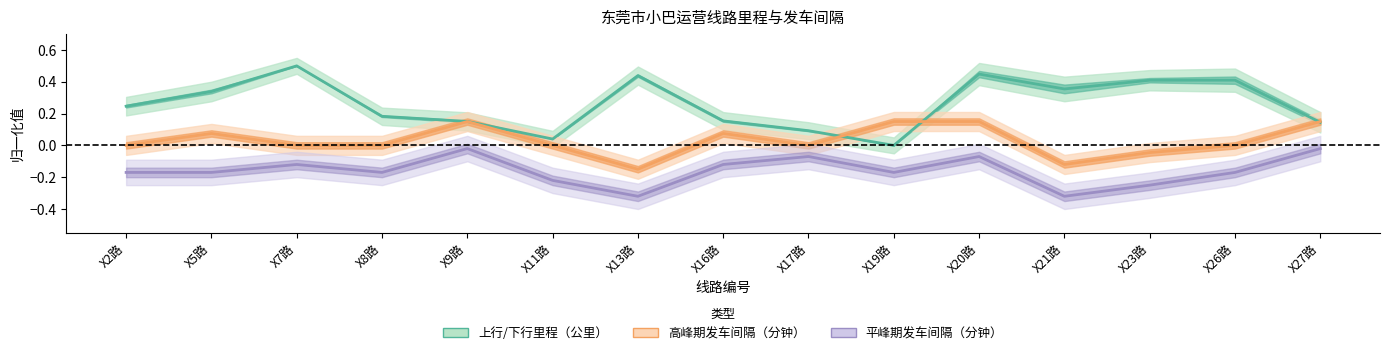

How many lines are shown in the chart?

3